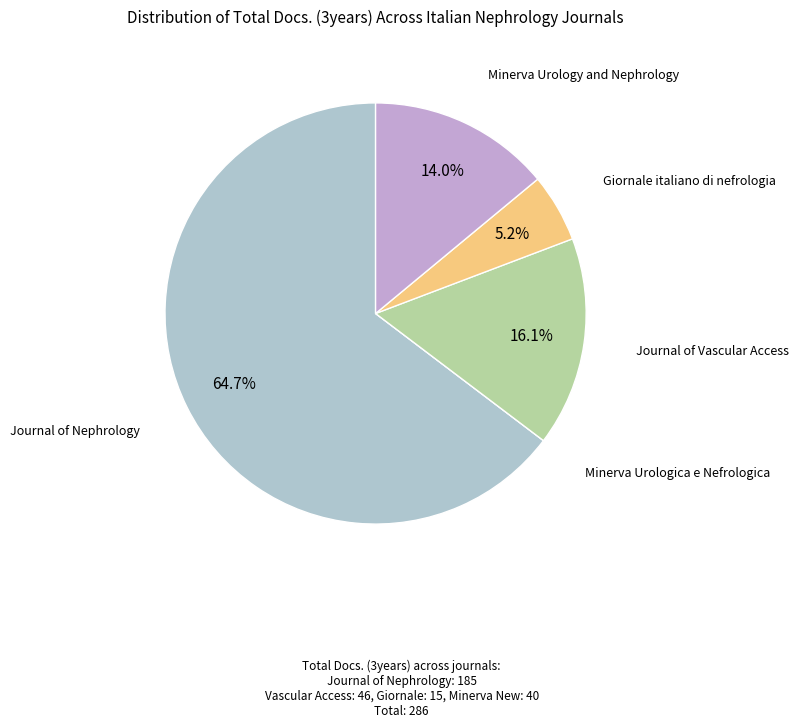

True or false: Journal of Vascular Access accounts for 16% of the total.

True